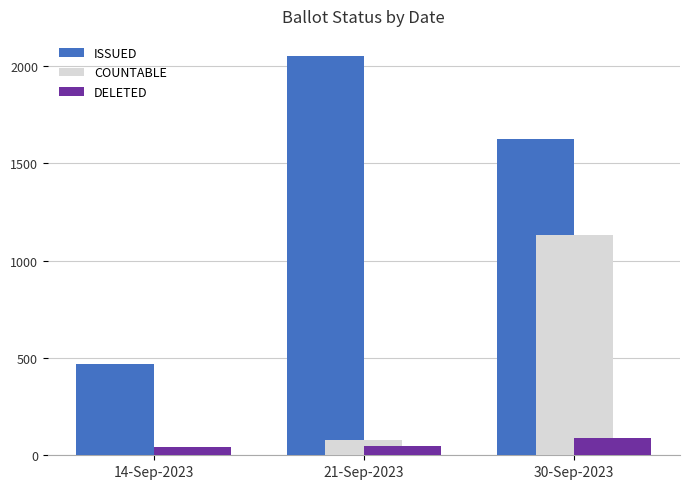

Between 21-Sep-2023 and 30-Sep-2023, which series saw the biggest shift?

COUNTABLE